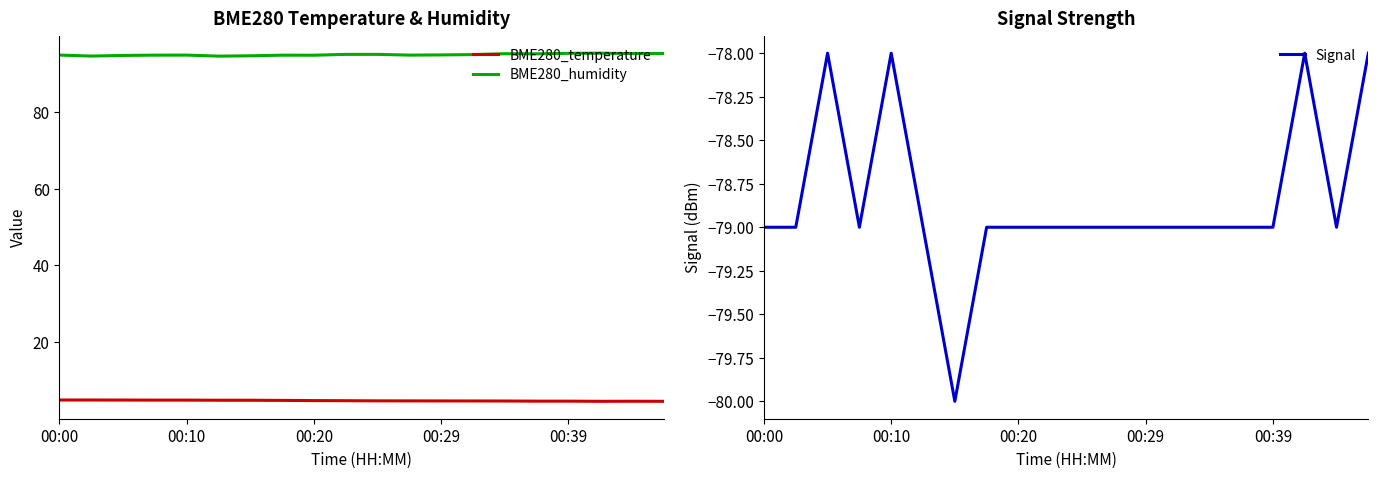

What is the smallest value displayed?

-80.0